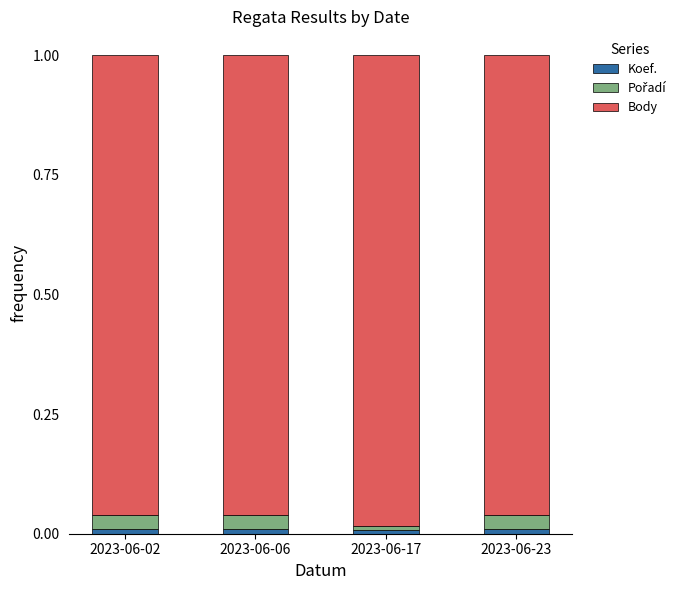

At 2023-06-23, list the series in order from largest to smallest.

Body, Pořadí, Koef.